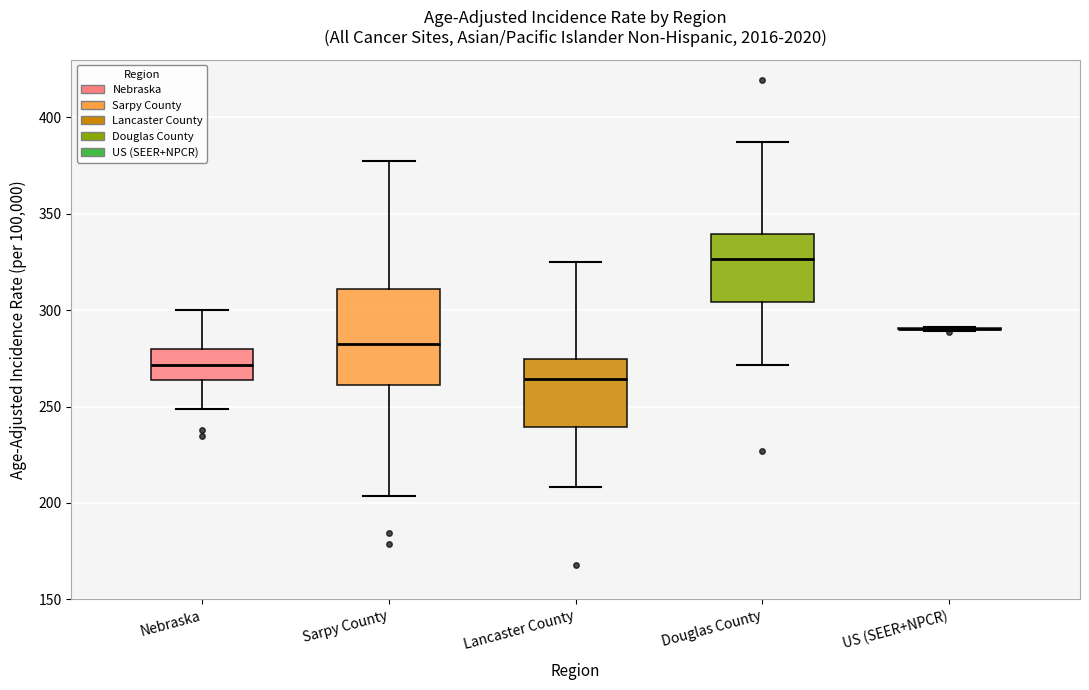

Reading left to right, transcribe this box plot: for each box, give where its median line is, the range the box spans, and where its two whiskers end, as read against the y-axis. The values are not printed on the chart, so give them approximately, as read against the axis.

Nebraska: median 270, box 265 to 280, whiskers 250 to 300
Sarpy County: median 280, box 260 to 310, whiskers 205 to 375
Lancaster County: median 265, box 240 to 275, whiskers 210 to 325
Douglas County: median 325, box 305 to 340, whiskers 270 to 385
US (SEER+NPCR): box collapsed to a line at 290, whiskers 290 to 290